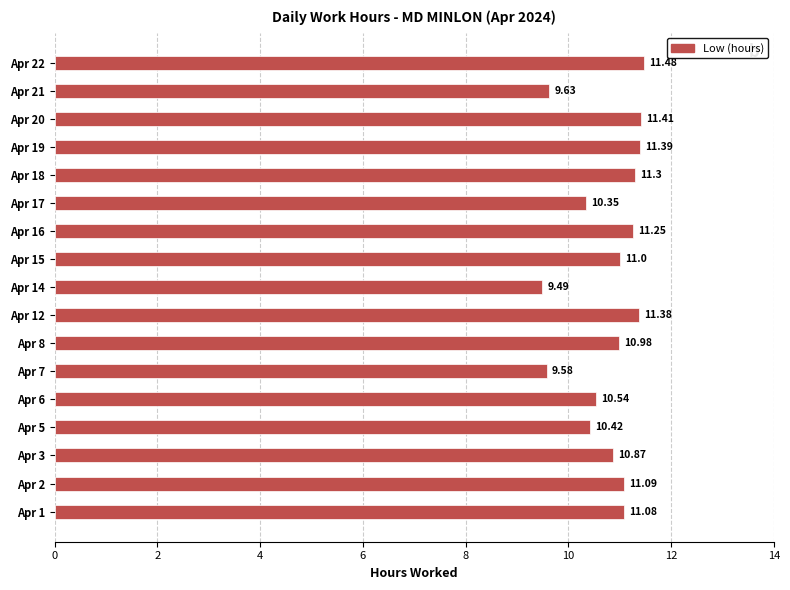

List the labels in order of value, largest first.

Apr 22, Apr 20, Apr 19, Apr 12, Apr 18, Apr 16, Apr 2, Apr 1, Apr 15, Apr 8, Apr 3, Apr 6, Apr 5, Apr 17, Apr 21, Apr 7, Apr 14